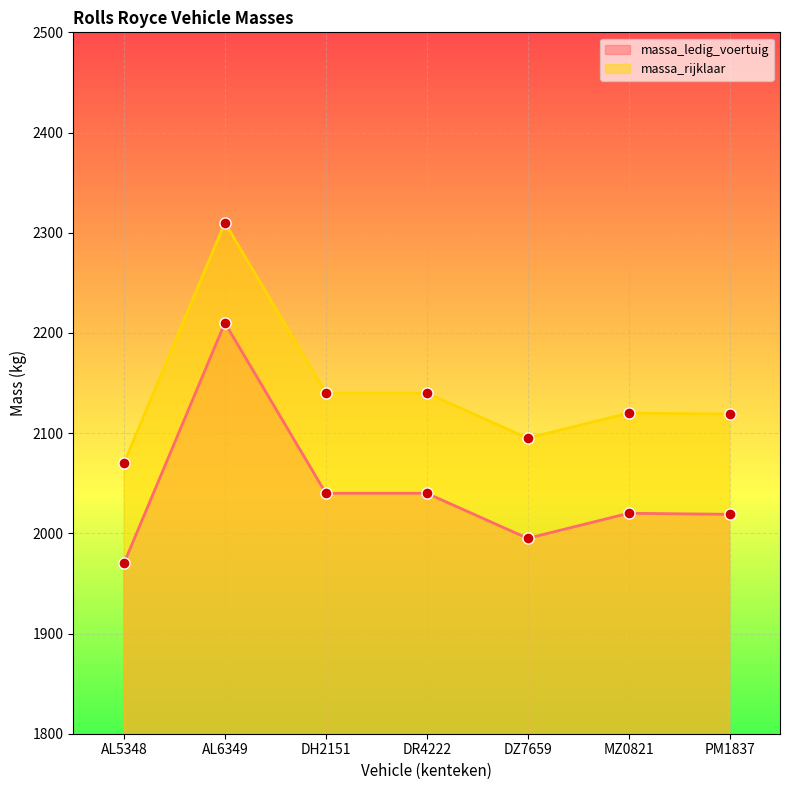

What is the label of the 1st point from the right?

PM1837